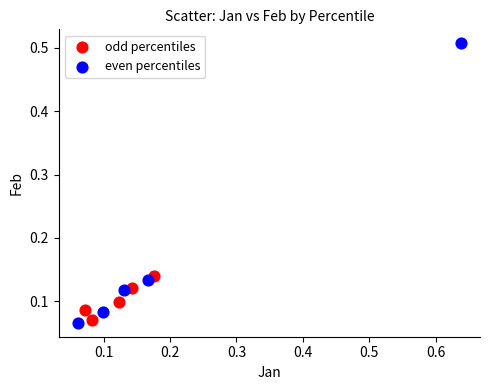

What are all the series names shown in the legend?

odd percentiles, even percentiles